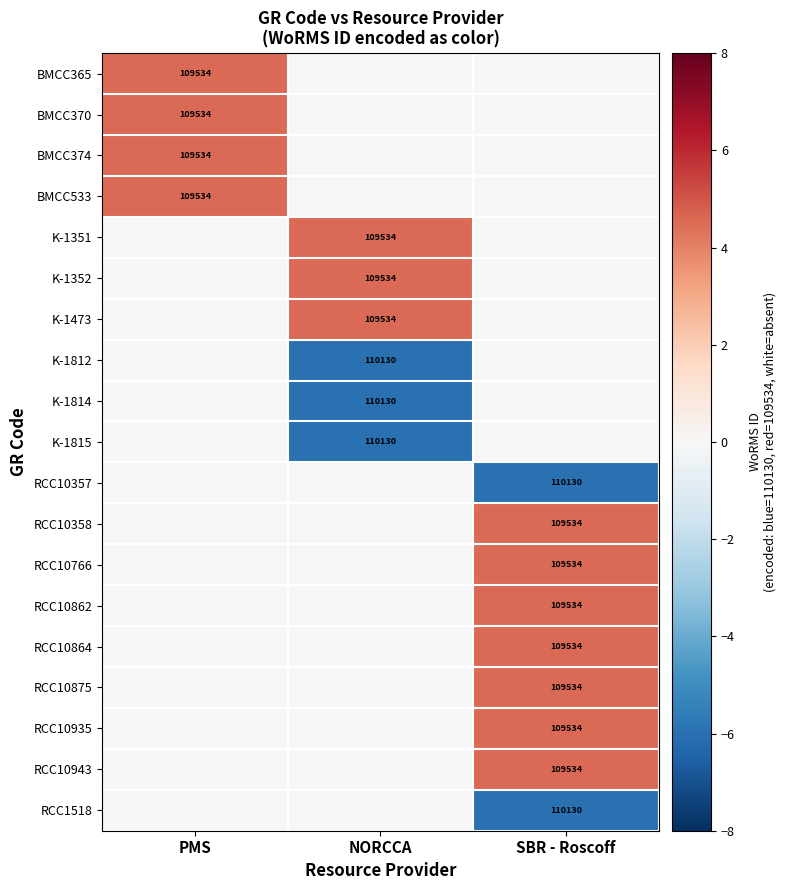

The RCC10862 series shows 145686 at SBR - Roscoff. True or false?

False